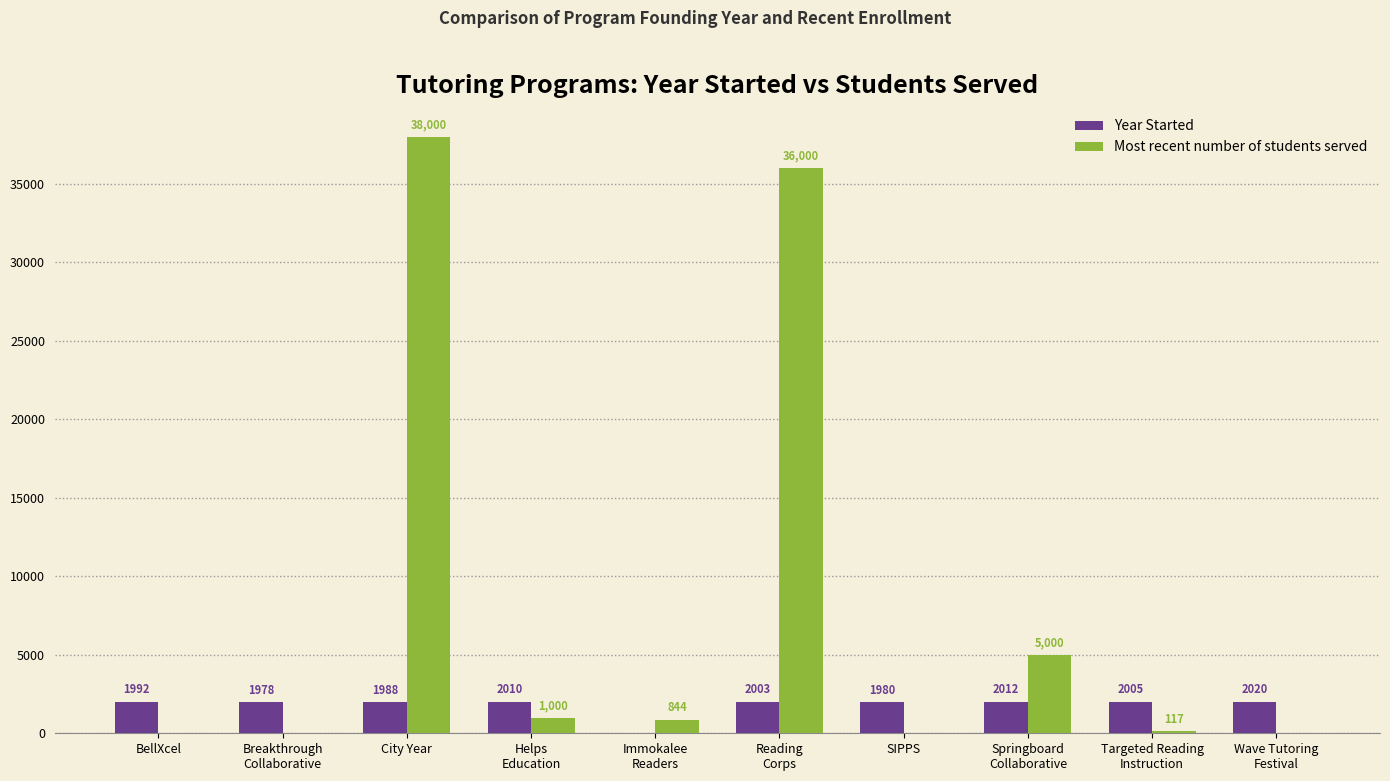

Reading left to right, transcribe all the data shown in this chart.

Year Started: BellXcel=1992	Breakthrough
Collaborative=1978	City Year=1988	Helps
Education=2010	Immokalee
Readers=0	Reading
Corps=2003	SIPPS=1980	Springboard
Collaborative=2012	Targeted Reading
Instruction=2005	Wave Tutoring
Festival=2020
Most recent number of students served: BellXcel=0	Breakthrough
Collaborative=0	City Year=38000	Helps
Education=1000	Immokalee
Readers=844	Reading
Corps=36000	SIPPS=0	Springboard
Collaborative=5000	Targeted Reading
Instruction=117	Wave Tutoring
Festival=0